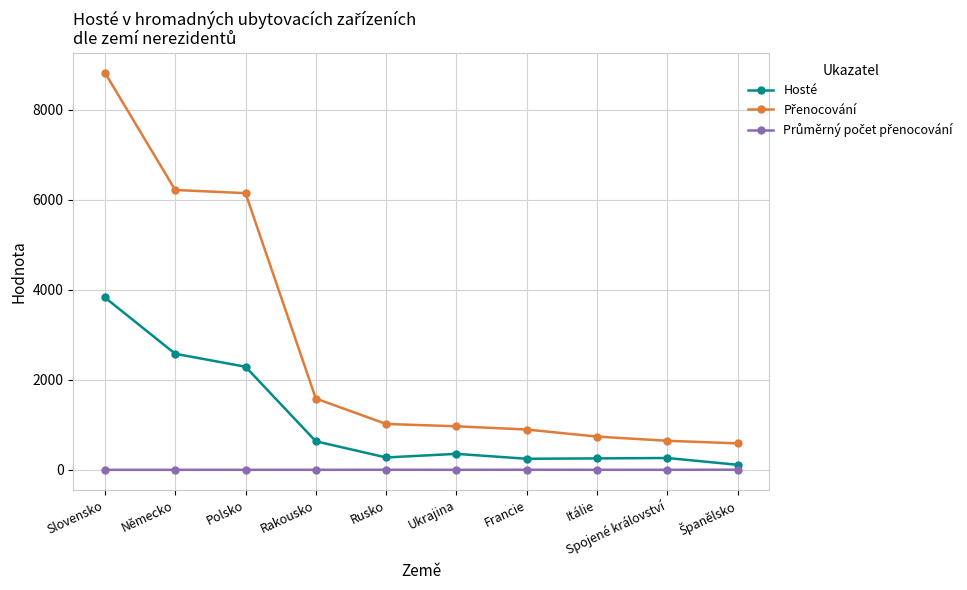

At which category does the chart reach its peak across all series?

Slovensko